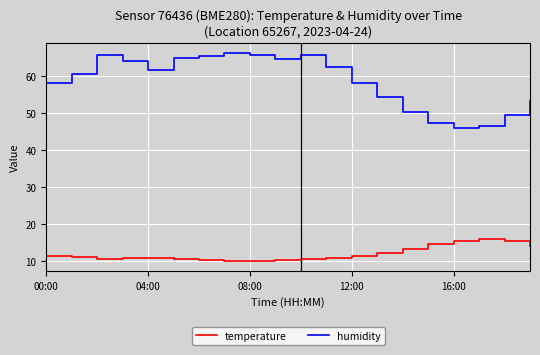

What is the minimum value shown in the chart?

10.0